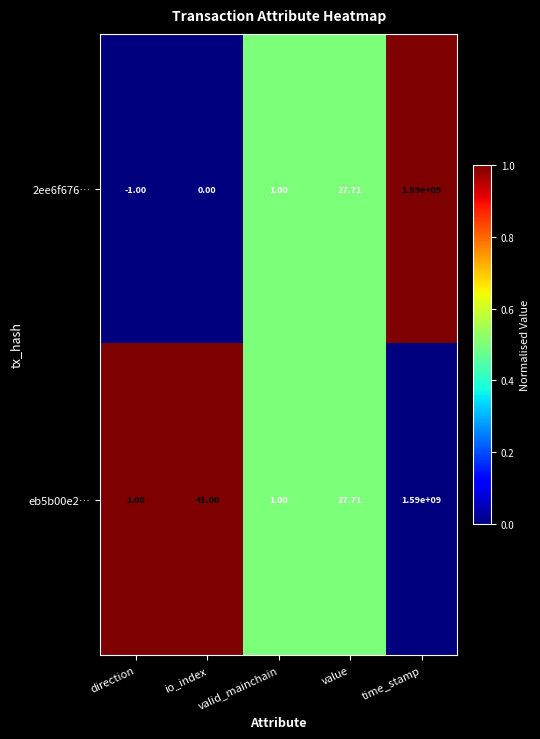

Where is 2ee6f676… nearest to the value 794999999?

value